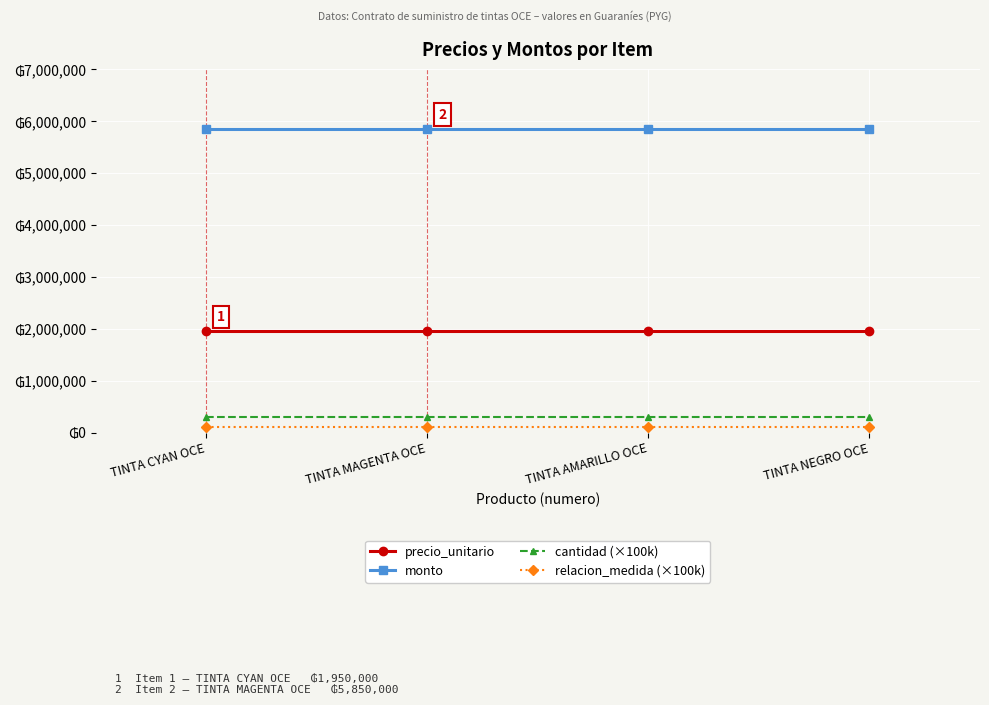

True or false: cantidad (×100k) and precio_unitario cross at least once.

False